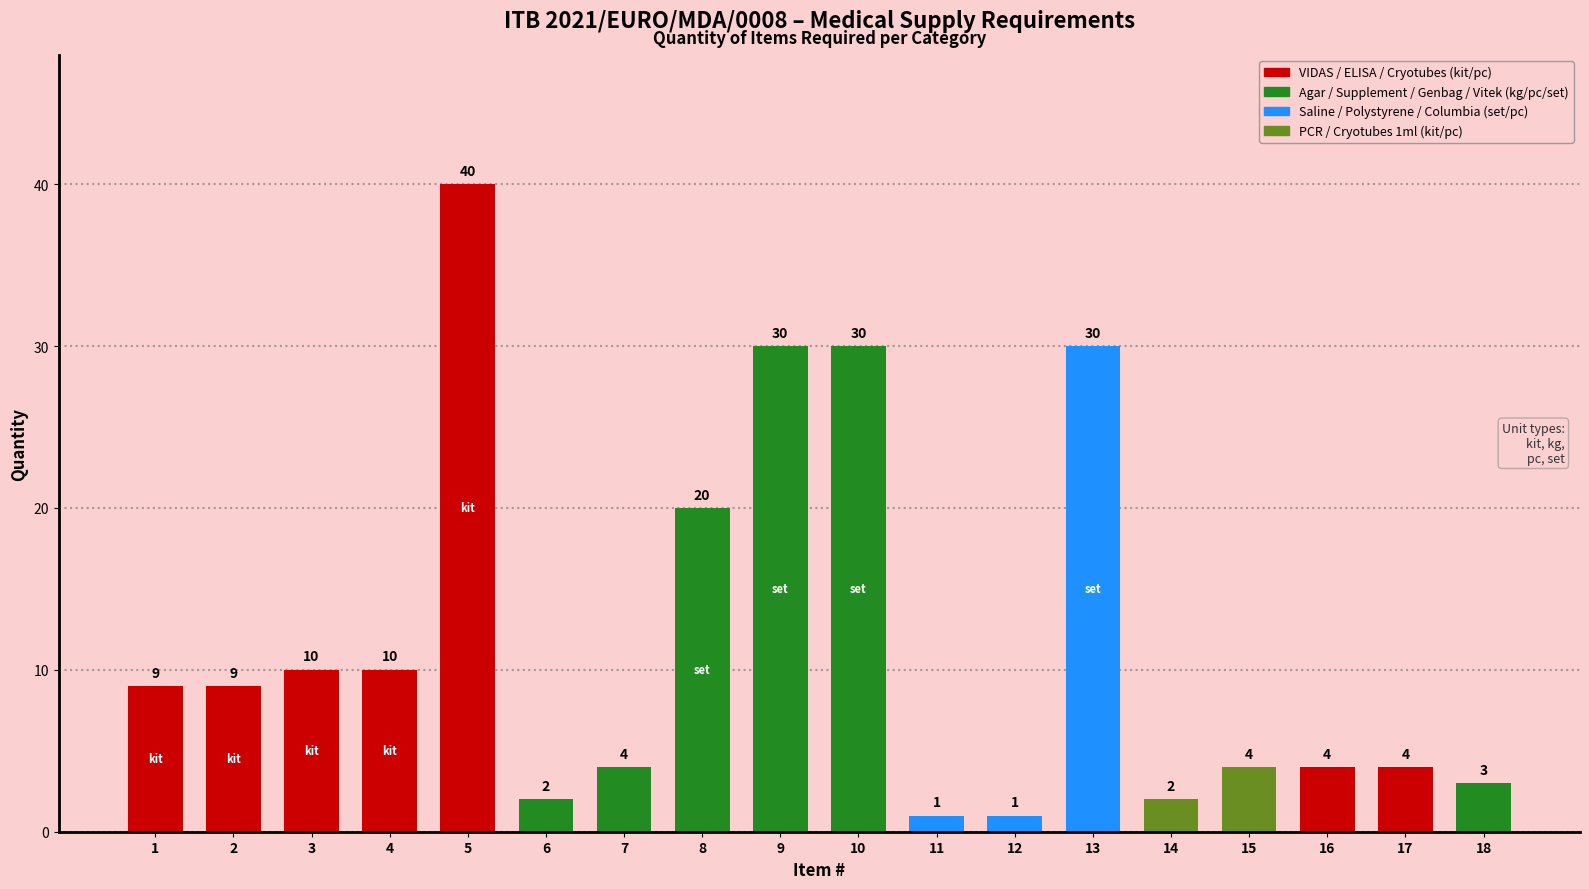

Where is the data nearest to the value 20?

8